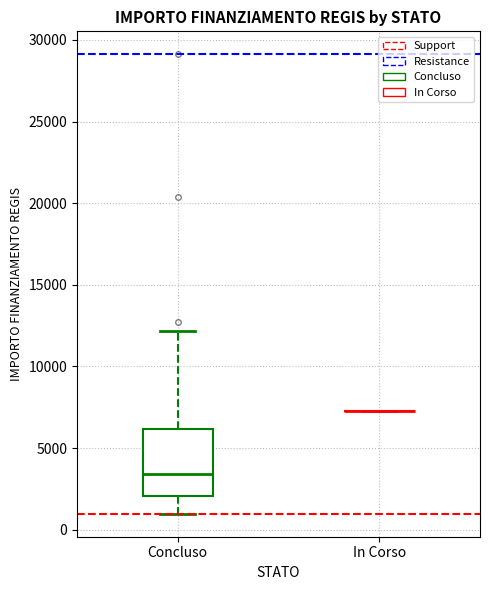

Reading left to right, read every box against the y-axis: the position of its median line, the range the box covers, and the ends of its whiskers. The values are not printed on the chart, so give them approximately, as read against the axis.

Concluso: median 3500, box 2000 to 6000, whiskers 1000 to 12000
In Corso: box collapsed to a line at 7500, whiskers 7500 to 7500